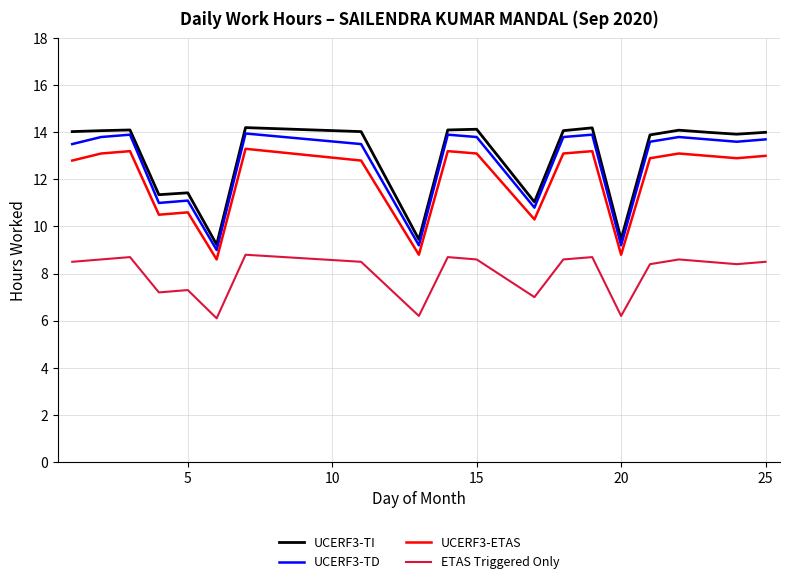

Which series has the widest spread of values?

UCERF3-TI